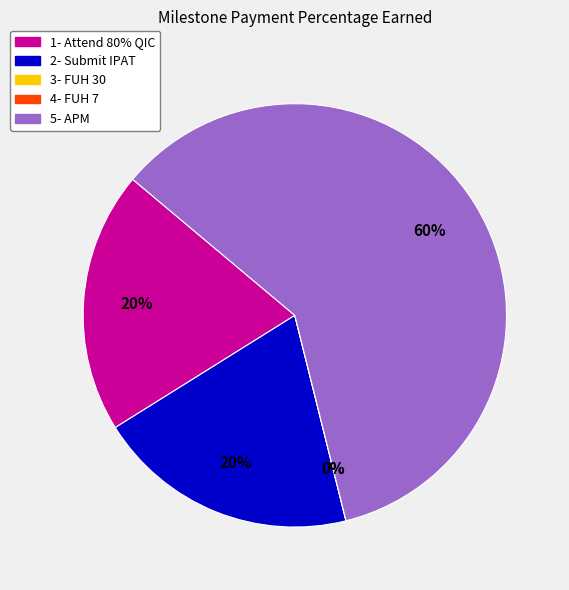

To the nearest percent, what percentage of the pie is 5- APM?

60%